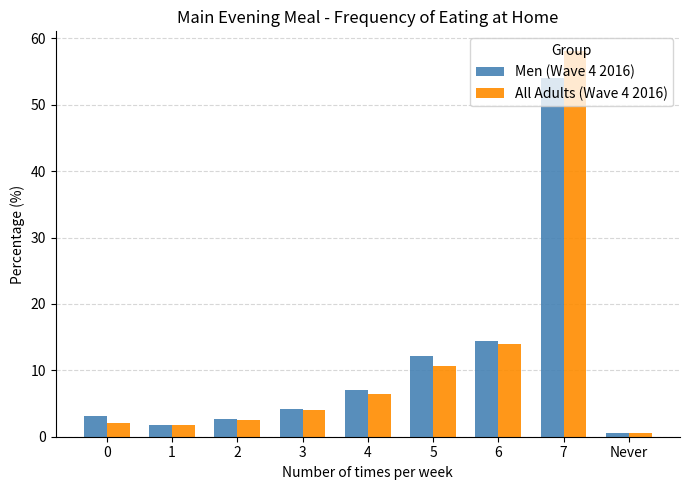

What is the label of the 2nd bar from the left?

1